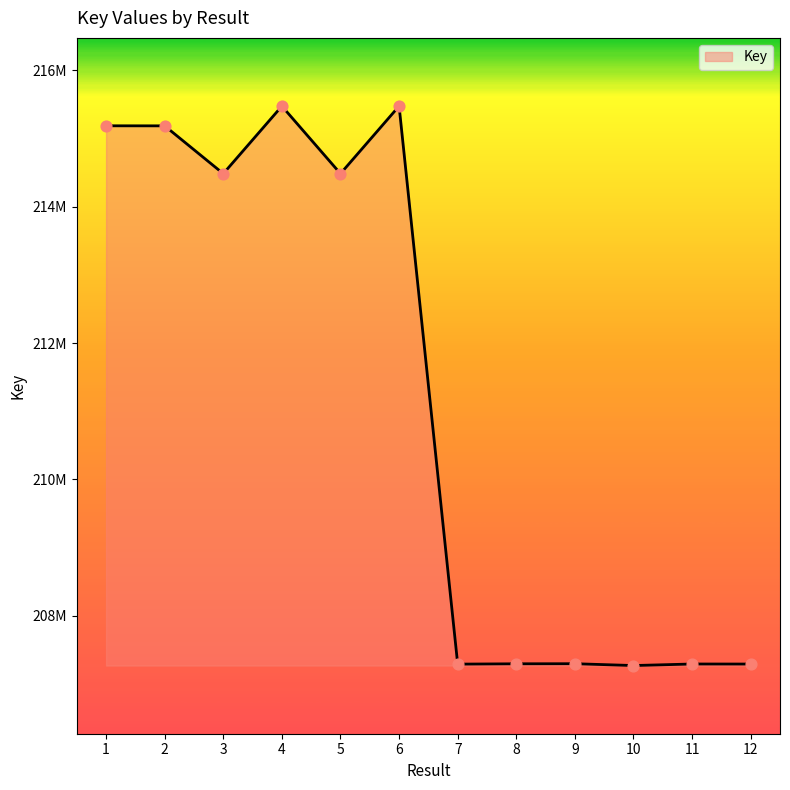

What is the ratio of the value at 3 to the value at 4?

1.0